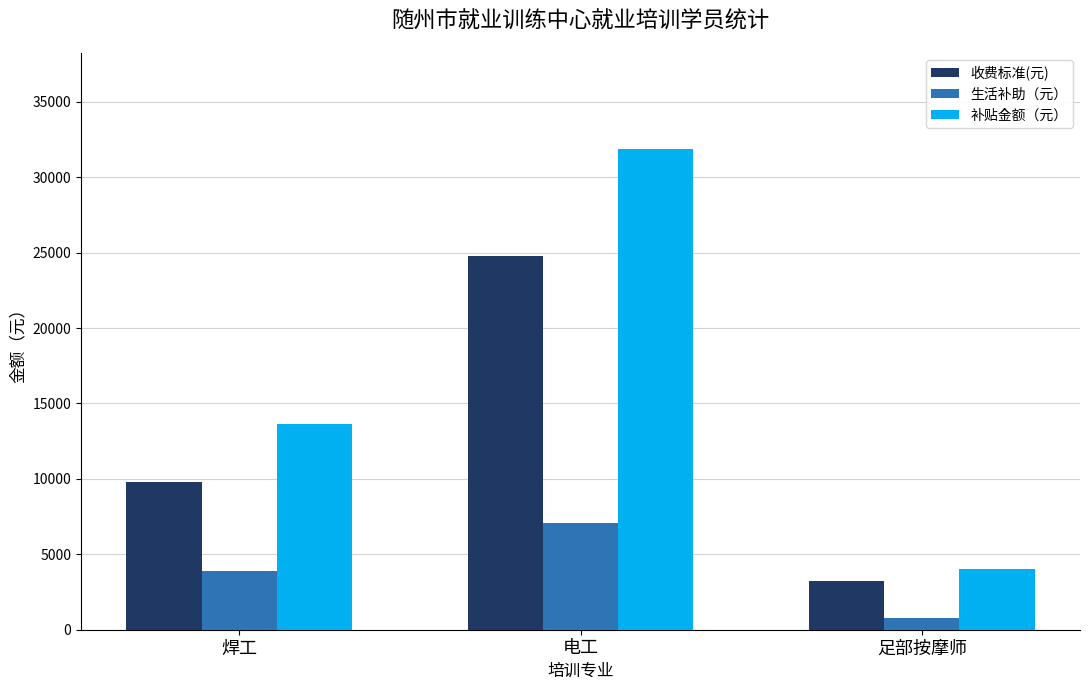

What is the label of the 1st bar from the left?

焊工